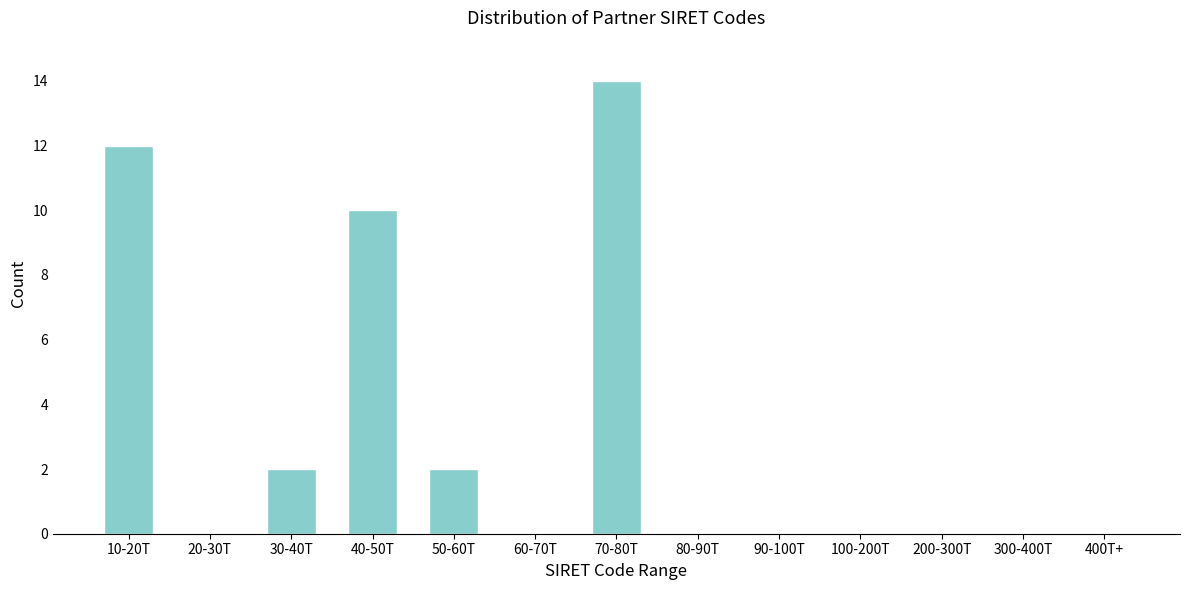

Reading right to left, what are all the values shown in this chart?

400T+=0	300-400T=0	200-300T=0	100-200T=0	90-100T=0	80-90T=0	70-80T=14	60-70T=0	50-60T=2	40-50T=10	30-40T=2	20-30T=0	10-20T=12